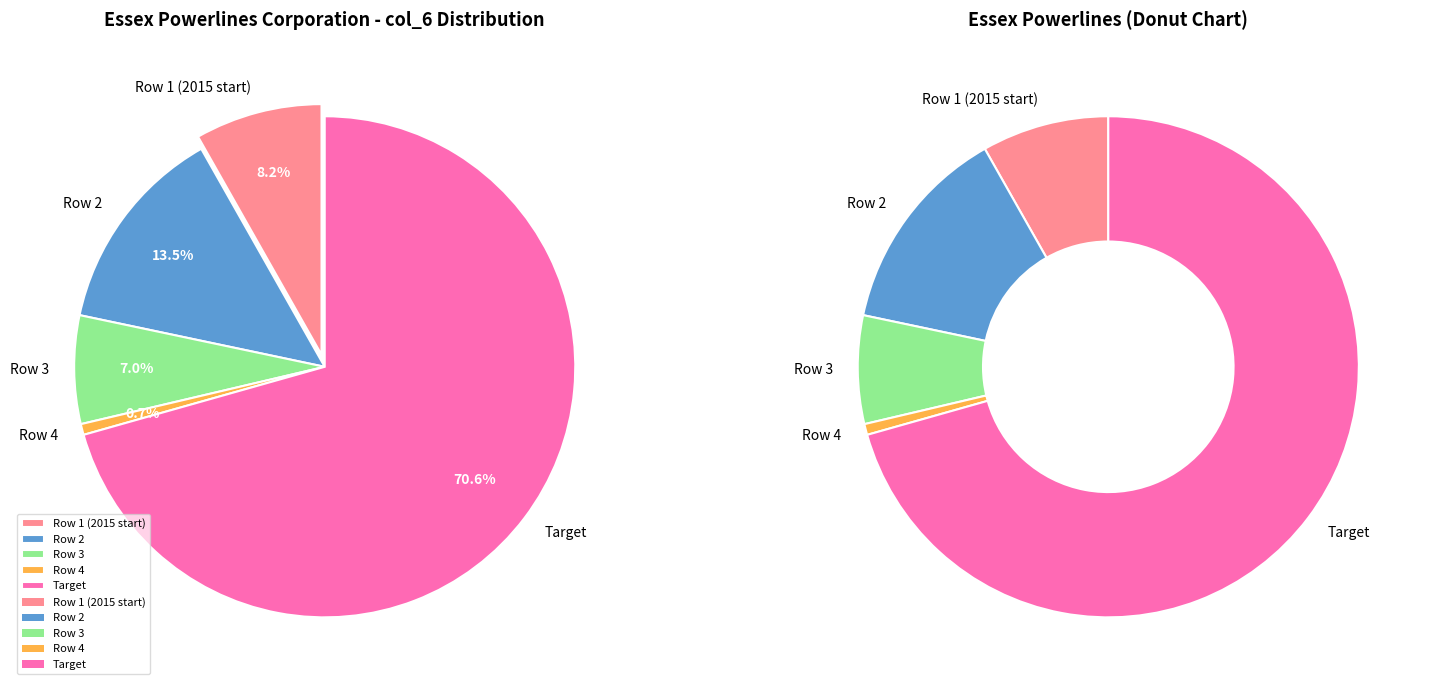

What percentage is the Row 1 (2015 start) slice, to the nearest percent?

8%